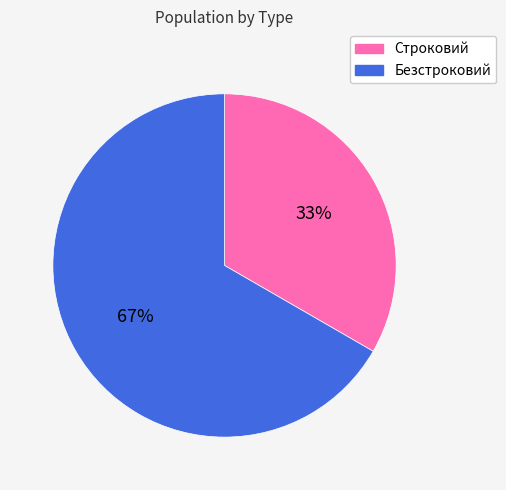

Is the sum of Безстроковий and Строковий greater than half?

Yes